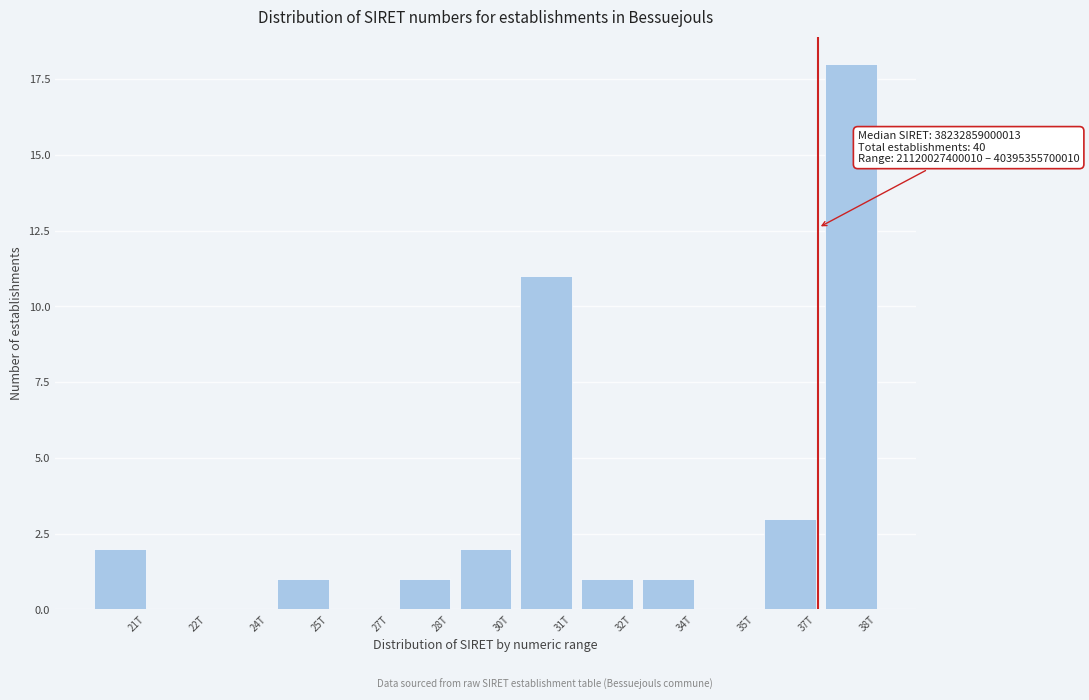

Reading left to right, list all the values displayed in this chart.

21T=2	22T=0	24T=0	25T=1	27T=0	28T=1	30T=2	31T=11	32T=1	34T=1	35T=0	37T=3	38T=18